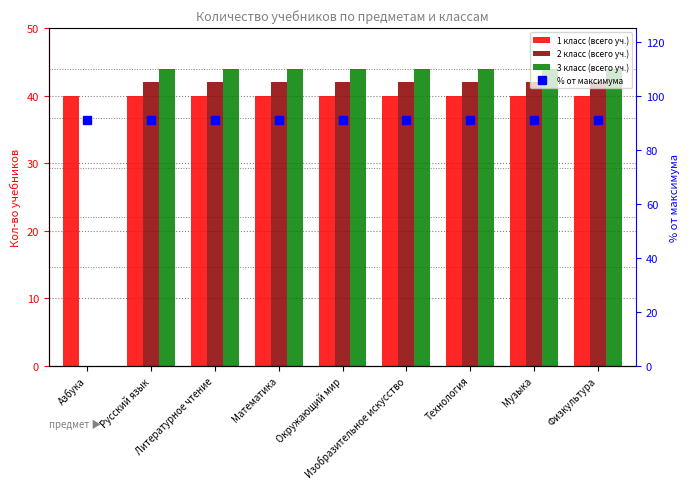

How many groups of bars are there?

9